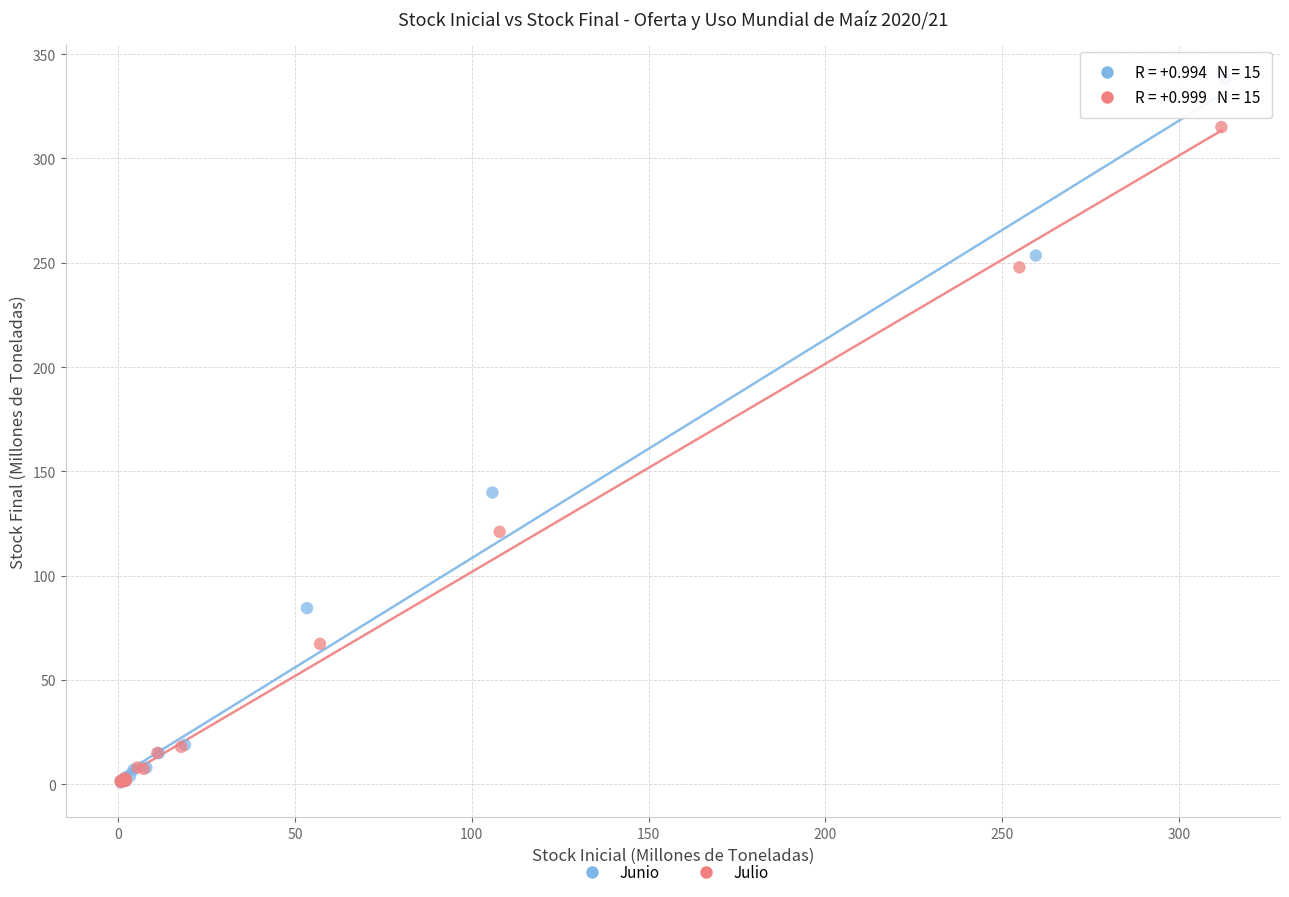

Which series has the widest spread of Y values?

Junio